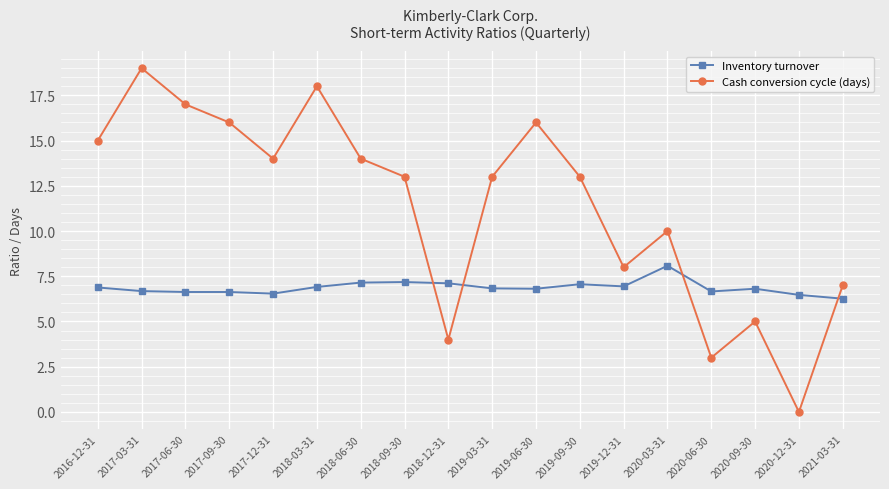

Between 2017-06-30 and 2017-09-30, which series saw the biggest shift?

Cash conversion cycle (days)